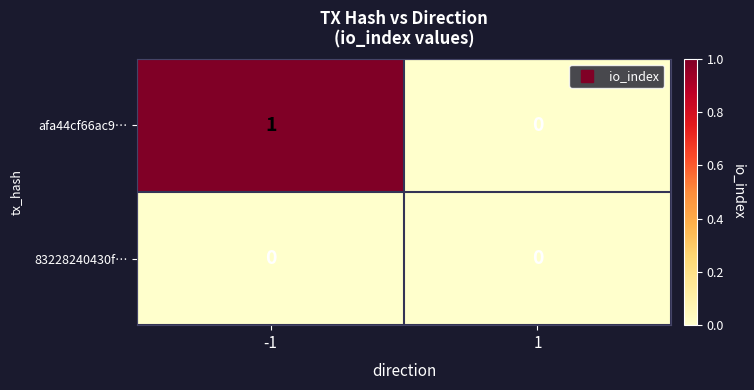

Rank the series by their maximum value, from highest to lowest.

afa44cf66ac9…, 83228240430f…